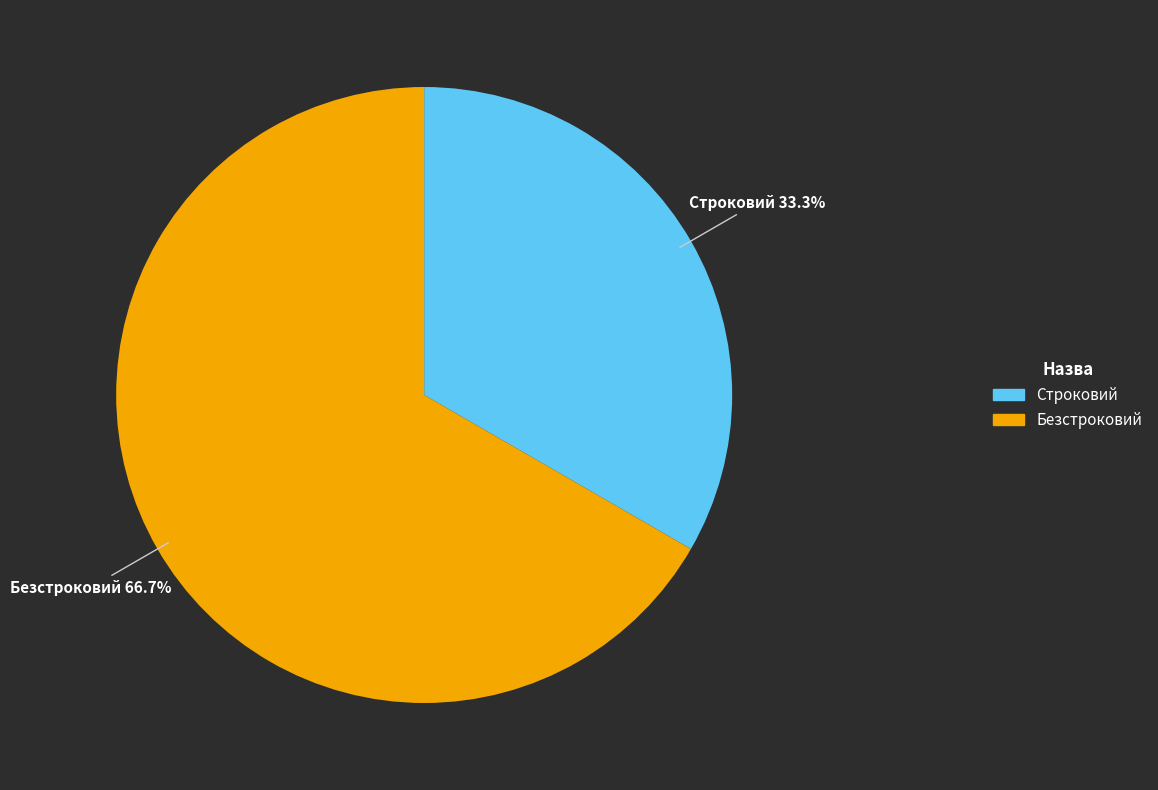

How many segments does this pie chart have?

2